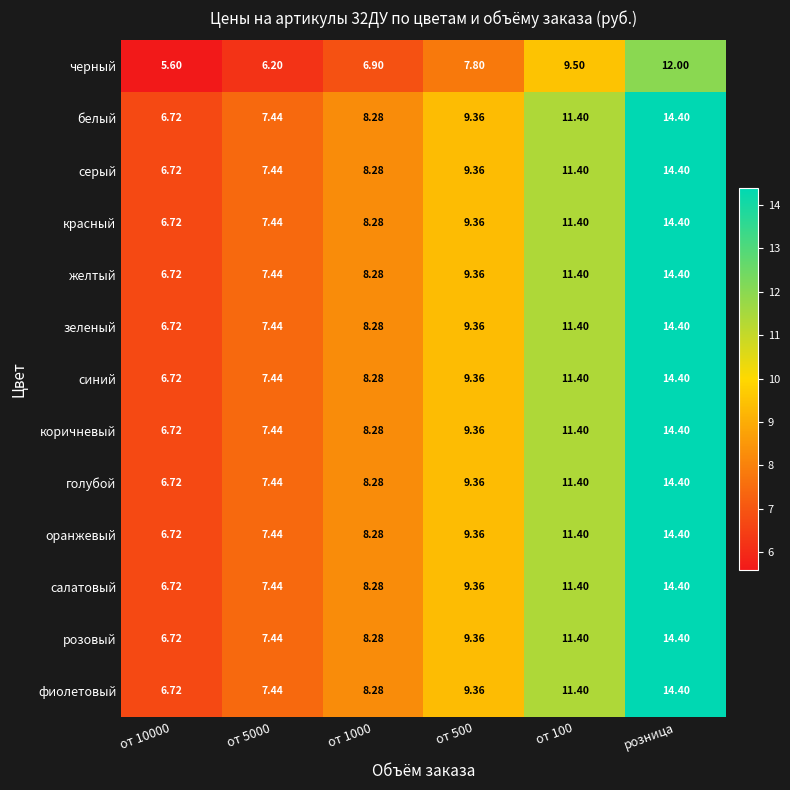

At which category is the sum across all series the highest?

розница